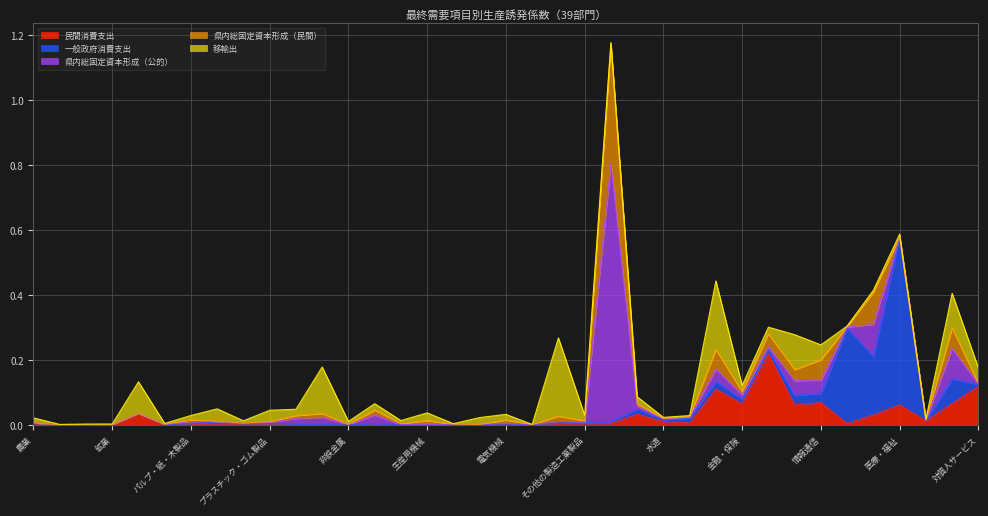

Is it true that 県内総固定資本形成（公的） equals 0.0 at パルプ・紙・木製品?

False